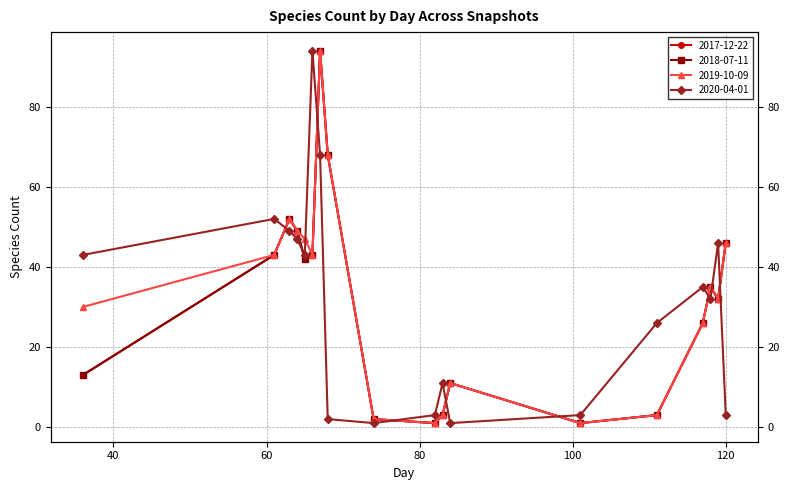

Is this an area chart (filled region under the line)?

No